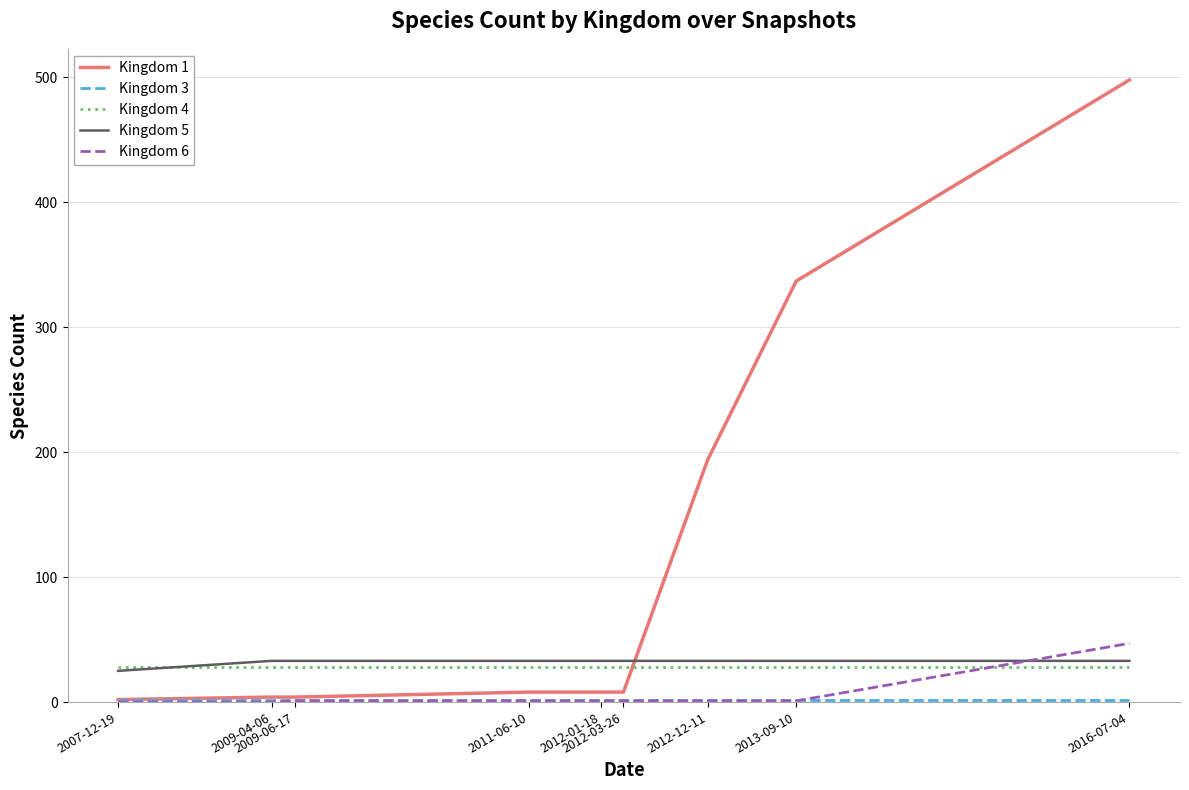

What is the sum of the Kingdom 1 values at 2012-01-18 and 2009-06-17?

12